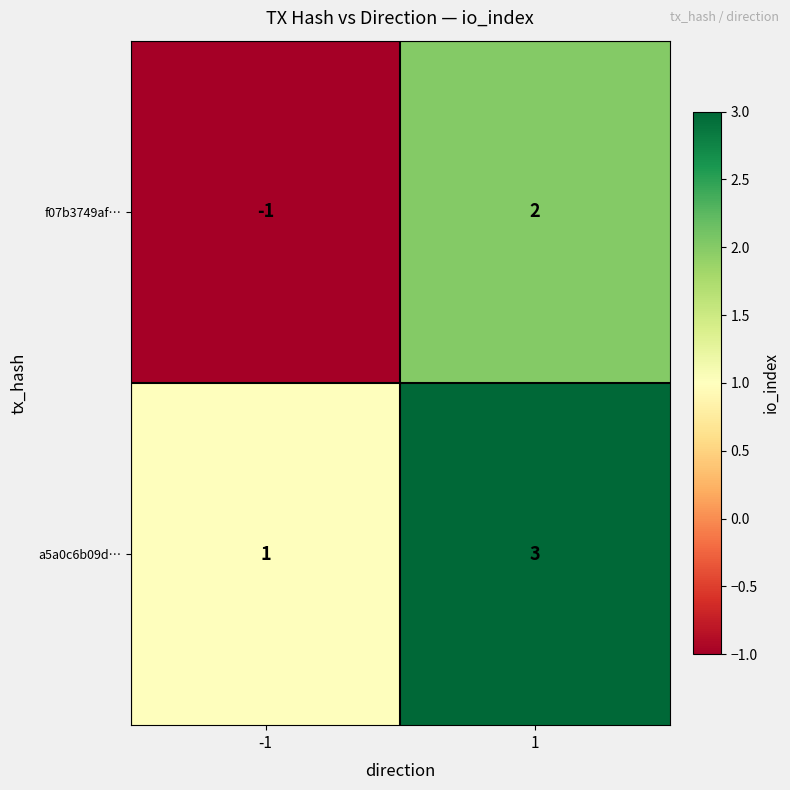

What is the greatest value displayed?

3